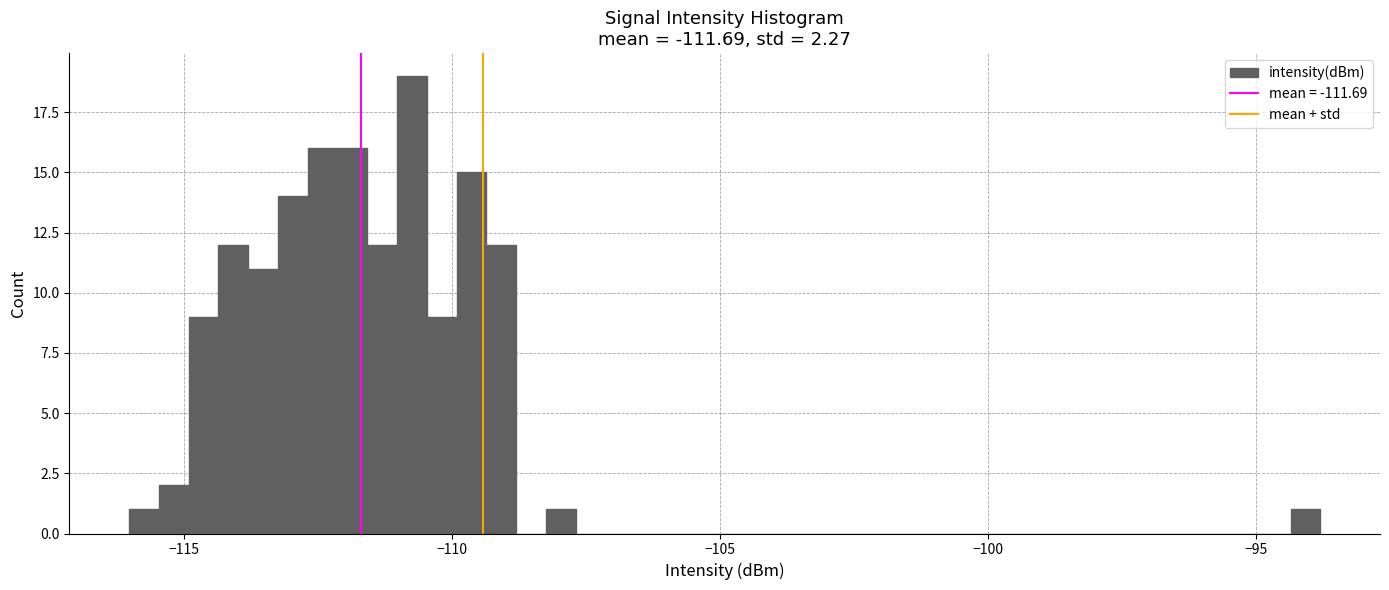

Read against the x-axis, roughly where is the centre of the tallest bar?

-110.5